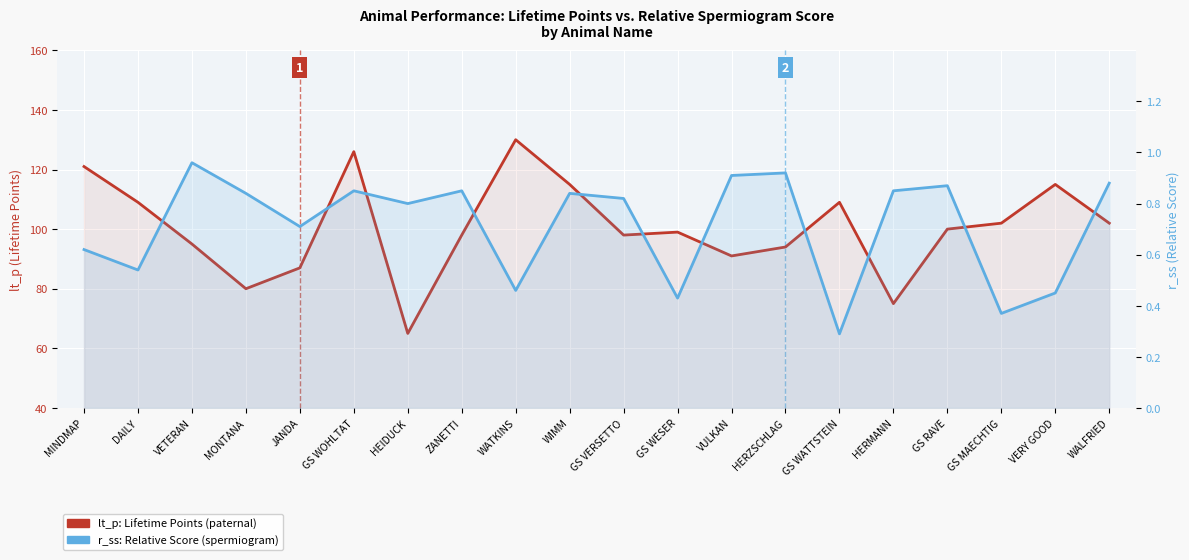

How many distinct data groups are displayed?

2